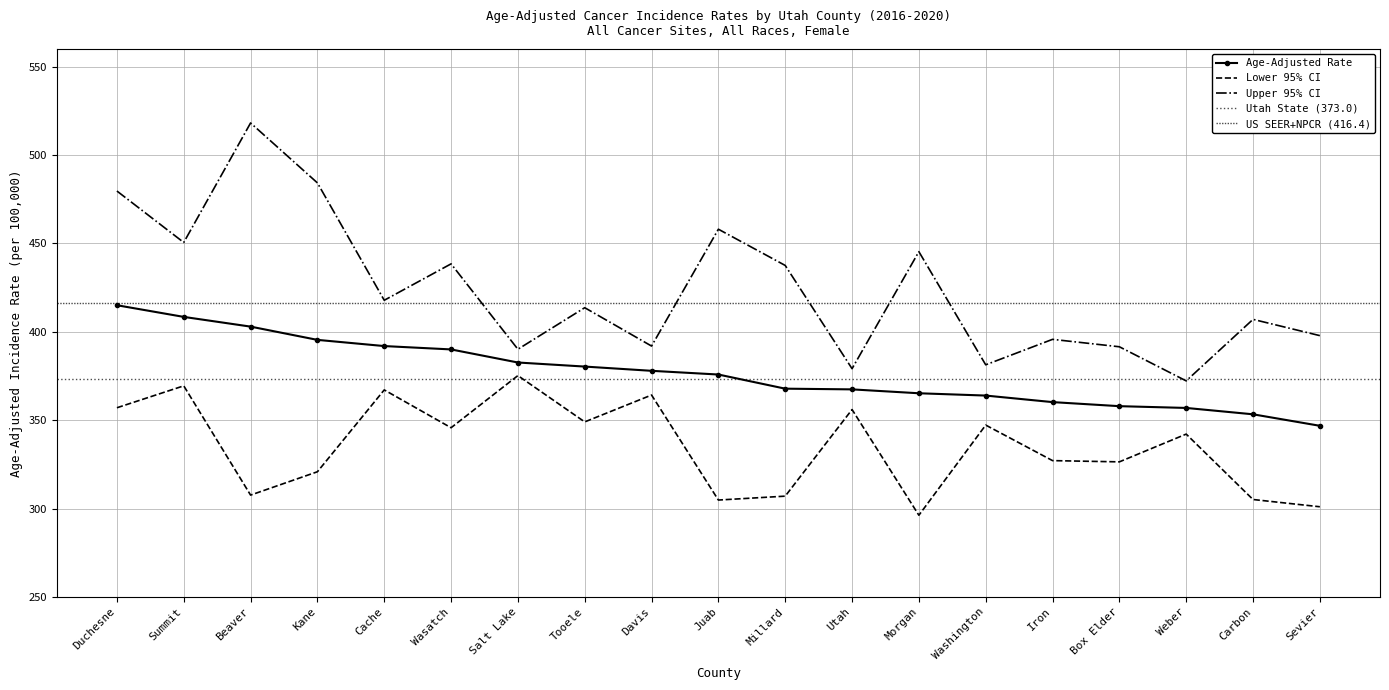

Reading left to right, extract all data points from this chart.

Age-Adjusted Rate: Duchesne=415.0	Summit=408.4	Beaver=402.9	Kane=395.4	Cache=391.9	Wasatch=390.0	Salt Lake=382.6	Tooele=380.3	Davis=377.9	Juab=375.8	Millard=367.8	Utah=367.4	Morgan=365.2	Washington=363.9	Iron=360.2	Box Elder=357.9	Weber=356.9	Carbon=353.3	Sevier=346.8
Lower 95% CI: Duchesne=357.0	Summit=369.4	Beaver=307.6	Kane=320.8	Cache=367.1	Wasatch=345.7	Salt Lake=375.2	Tooele=349.0	Davis=364.2	Juab=304.8	Millard=307.0	Utah=356.0	Morgan=296.2	Washington=347.2	Iron=327.1	Box Elder=326.4	Weber=342.1	Carbon=305.1	Sevier=301.0
Upper 95% CI: Duchesne=479.6	Summit=450.5	Beaver=518.1	Kane=484.2	Cache=417.8	Wasatch=438.4	Salt Lake=390.1	Tooele=413.6	Davis=391.9	Juab=458.0	Millard=437.5	Utah=379.1	Morgan=445.3	Washington=381.3	Iron=395.7	Box Elder=391.5	Weber=372.2	Carbon=407.0	Sevier=397.8